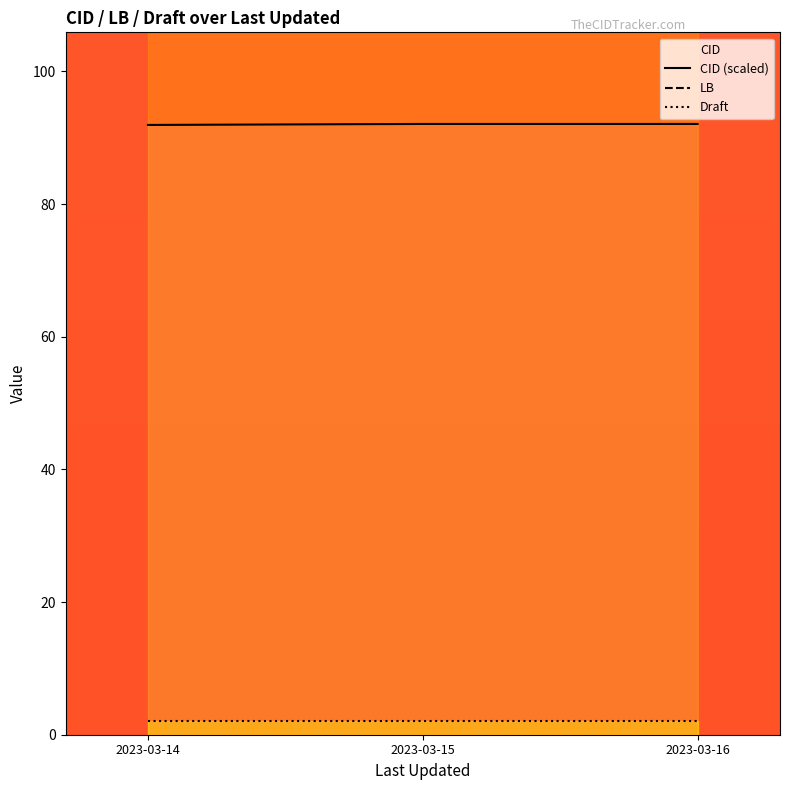

At which category is the sum across all series the highest?

2023-03-15